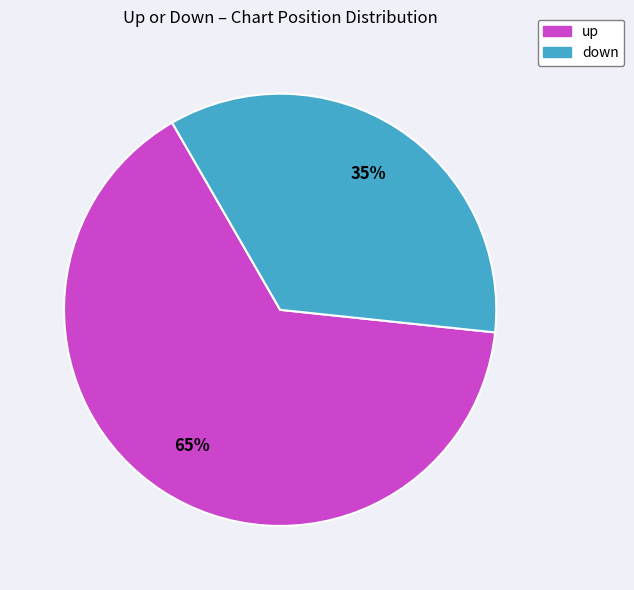

What is the ratio of the value at up to the value at down?

1.9